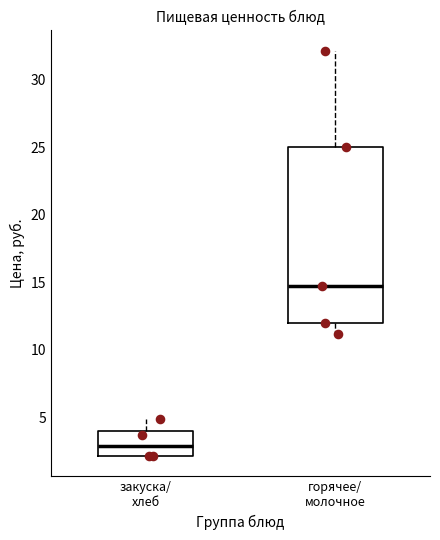

Which box's median line is the lowest?

закуска/ хлеб